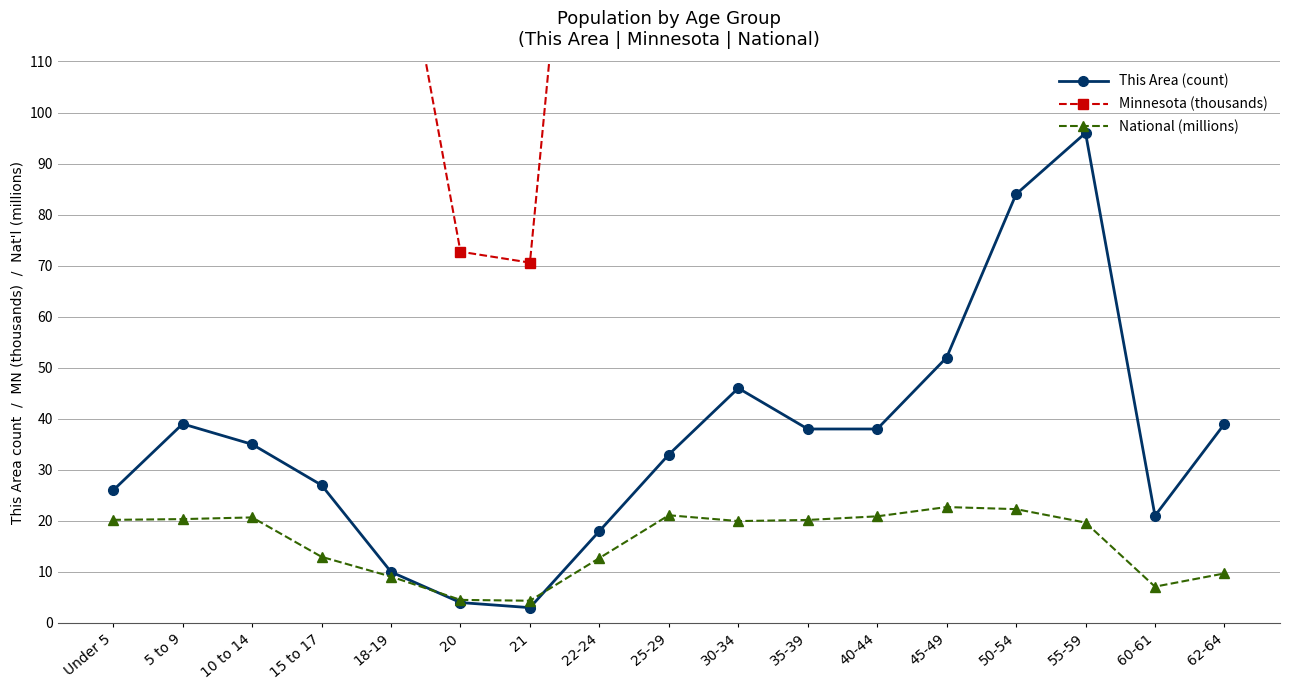

Rank the series at 21 from highest to lowest value.

Minnesota (thousands), National (millions), This Area (count)